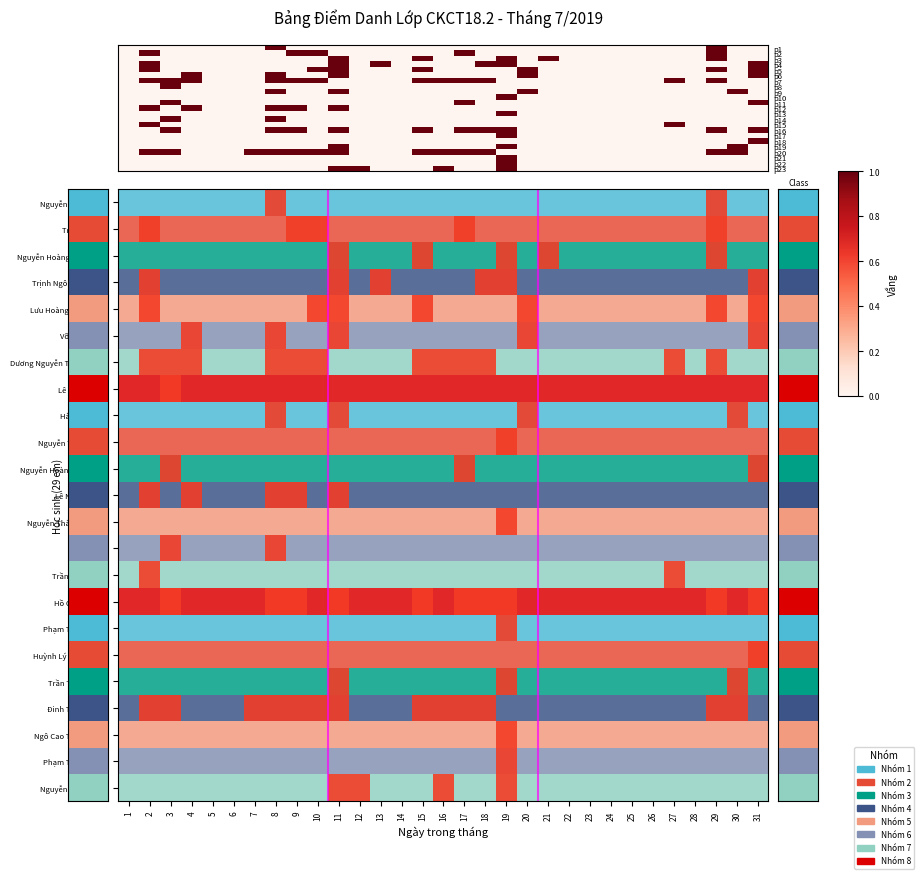

True or false: Trần Thanh Tân has a value of 0 at 19.

True